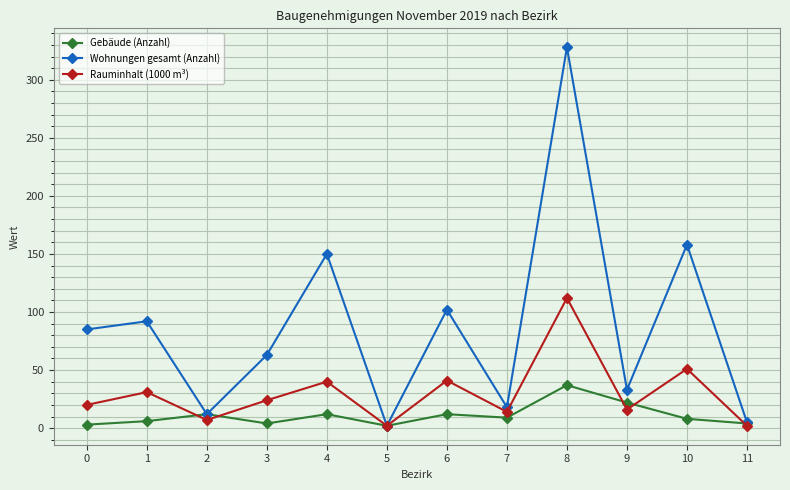

Which category has the highest value in the Gebäude (Anzahl) series?

8